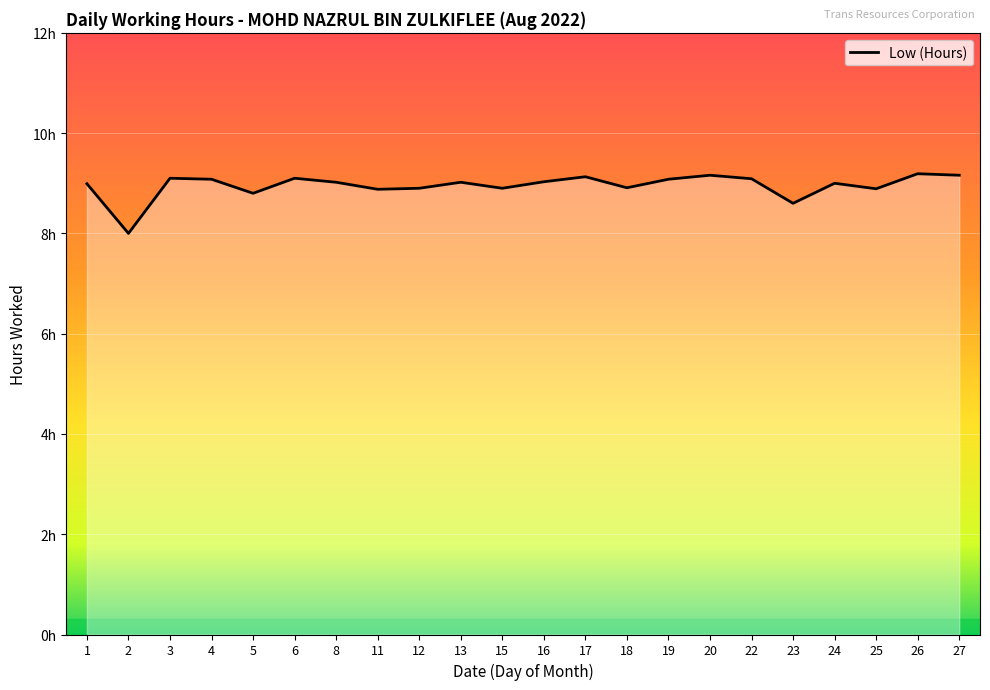

Is it true that the value at 16 is 6.0?

False